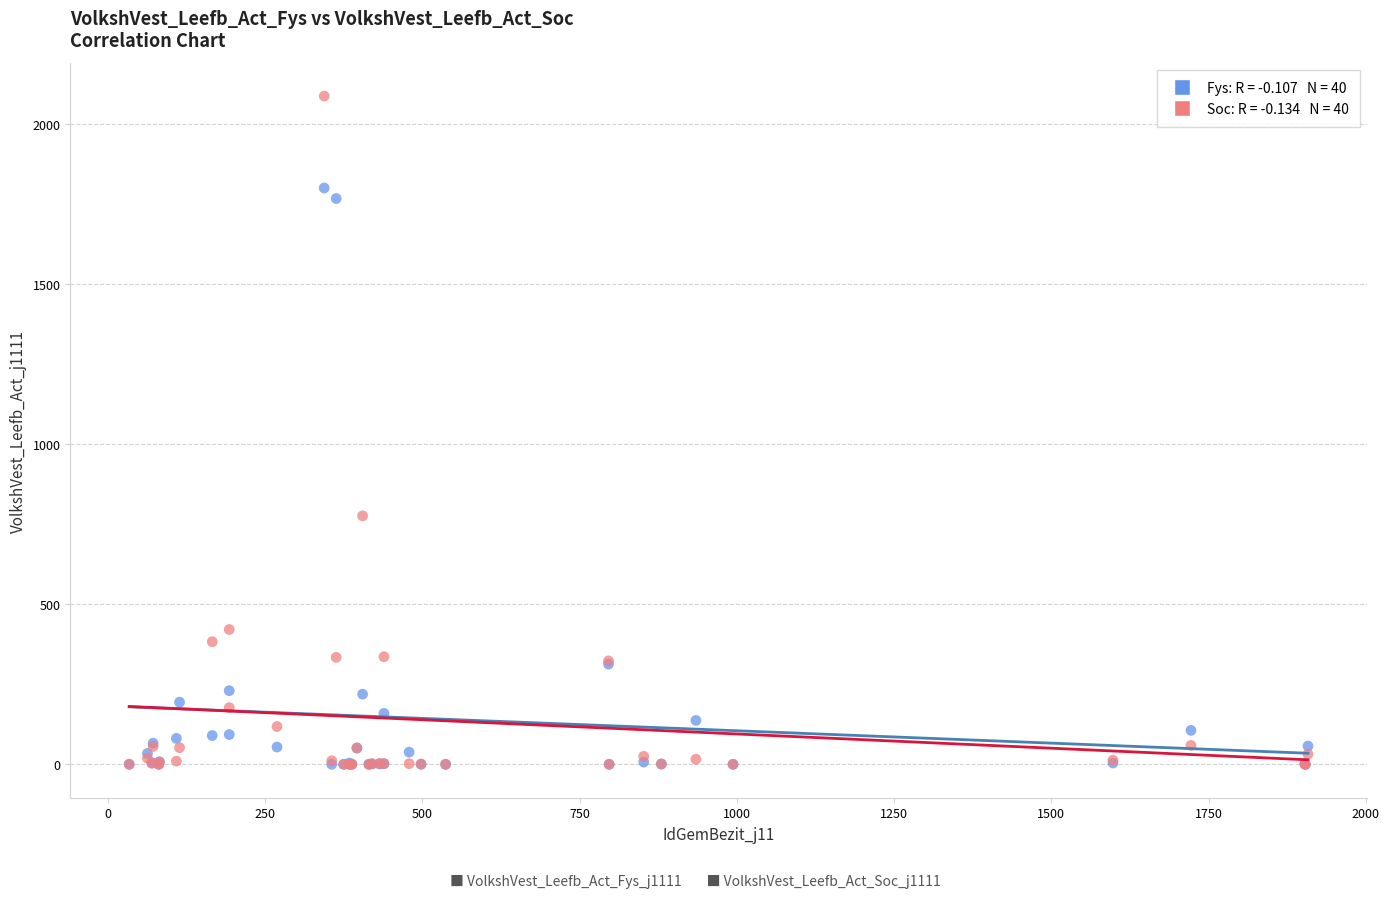

Across all series, what Y value is closest to 1043?

776